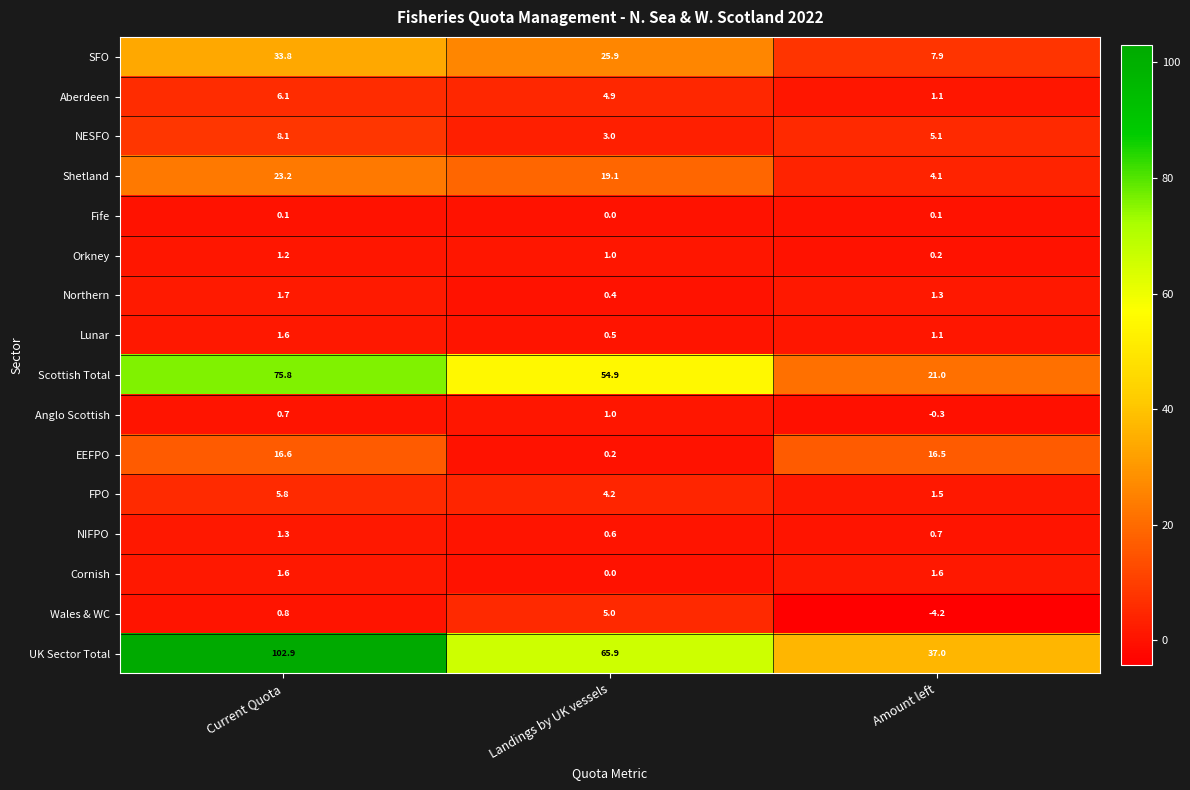

Which series has the largest total across all categories?

UK Sector Total